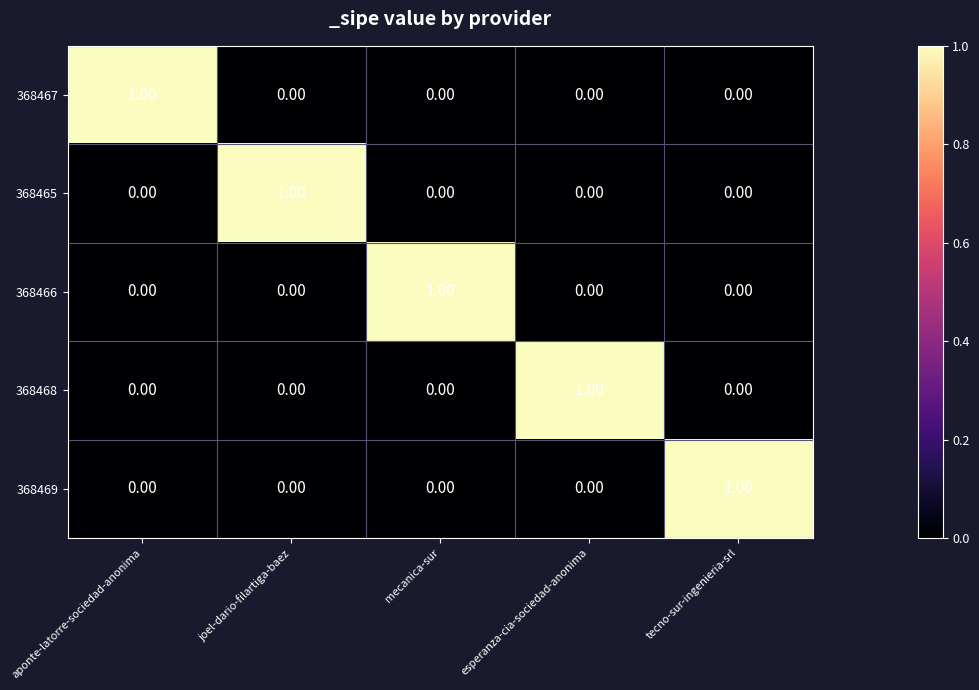

At how many categories does at least one series exceed 0?

5